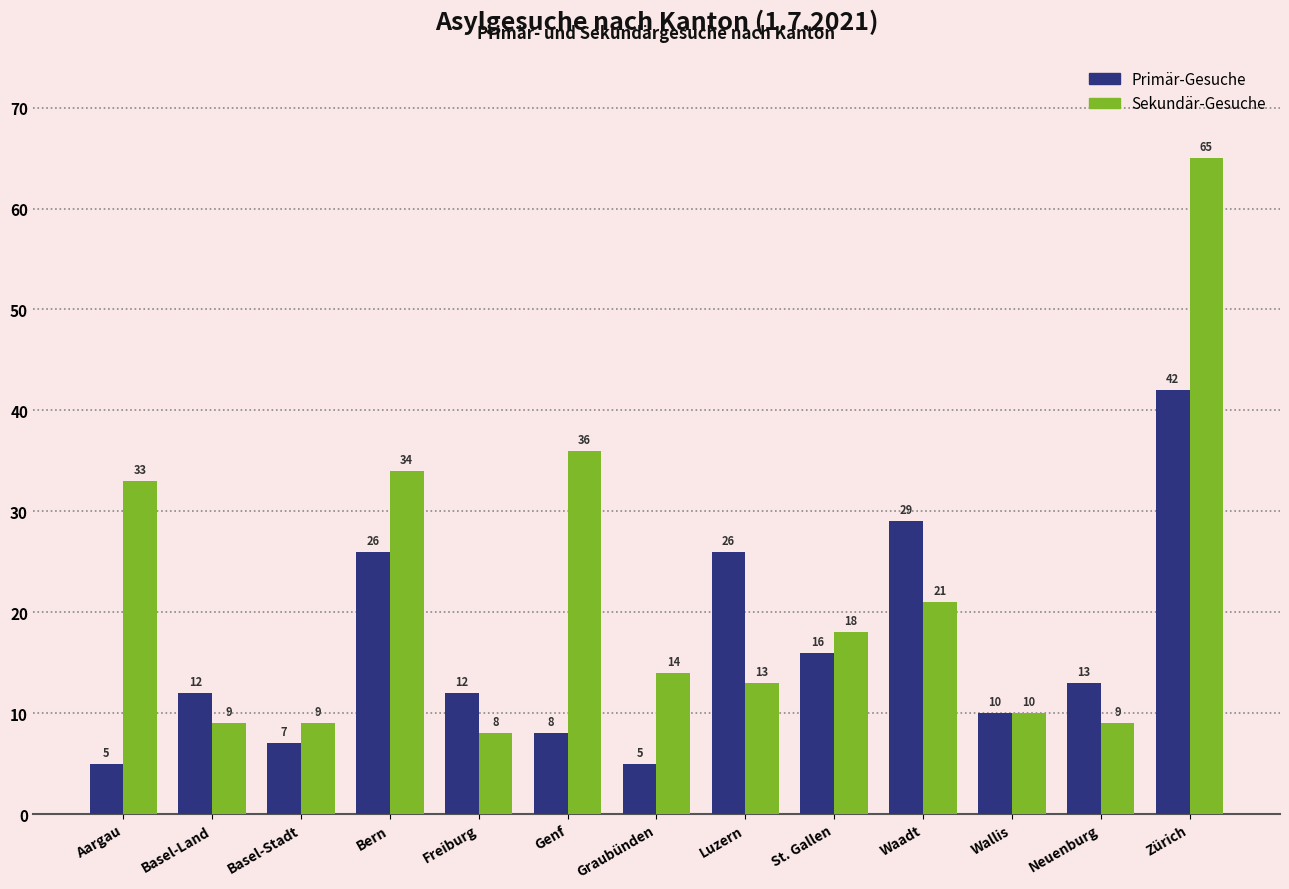

What is the difference between the maximum and second lowest values in the Sekundär-Gesuche series?

56